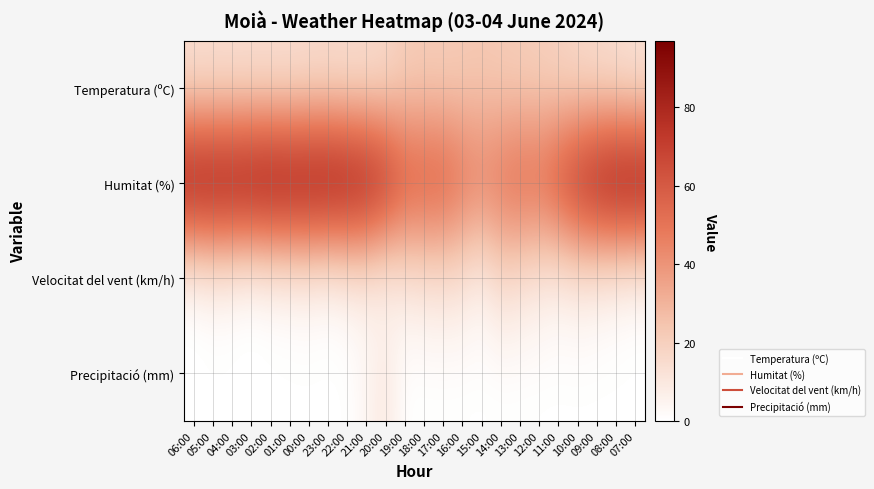

Reading right to left, what are all the values shown in this chart?

Temperatura (ºC): 07:00=11.5	08:00=13.2	09:00=14.5	10:00=16.1	11:00=18.3	12:00=20.3	13:00=21.0	14:00=21.9	15:00=22.9	16:00=22.1	17:00=21.3	18:00=21.5	19:00=20.6	20:00=15.7	21:00=14.1	22:00=13.7	23:00=14.1	00:00=13.7	01:00=12.9	02:00=12.9	03:00=13.0	04:00=12.9	05:00=13.1	06:00=12.8
Humitat (%): 07:00=95.0	08:00=94.0	09:00=89.0	10:00=80.0	11:00=68.0	12:00=57.0	13:00=58.0	14:00=53.0	15:00=49.0	16:00=54.0	17:00=62.0	18:00=63.0	19:00=65.0	20:00=81.0	21:00=90.0	22:00=94.0	23:00=96.0	00:00=96.0	01:00=96.0	02:00=97.0	03:00=96.0	04:00=95.0	05:00=95.0	06:00=95.0
Velocitat del vent (km/h): 07:00=2.0	08:00=4.0	09:00=6.0	10:00=8.0	11:00=6.0	12:00=9.0	13:00=12.0	14:00=15.0	15:00=6.0	16:00=11.0	17:00=12.0	18:00=11.0	19:00=9.0	20:00=3.0	21:00=6.0	22:00=5.0	23:00=2.0	00:00=4.0	01:00=3.0	02:00=2.0	03:00=0.0	04:00=2.0	05:00=3.0	06:00=0.0
Precipitació (mm): 07:00=0.0	08:00=0.0	09:00=0.0	10:00=0.0	11:00=0.0	12:00=0.0	13:00=0.0	14:00=0.0	15:00=0.0	16:00=0.0	17:00=0.0	18:00=0.0	19:00=0.0	20:00=10.2	21:00=3.8	22:00=0.0	23:00=0.0	00:00=0.0	01:00=0.0	02:00=0.0	03:00=0.0	04:00=0.0	05:00=0.0	06:00=0.0